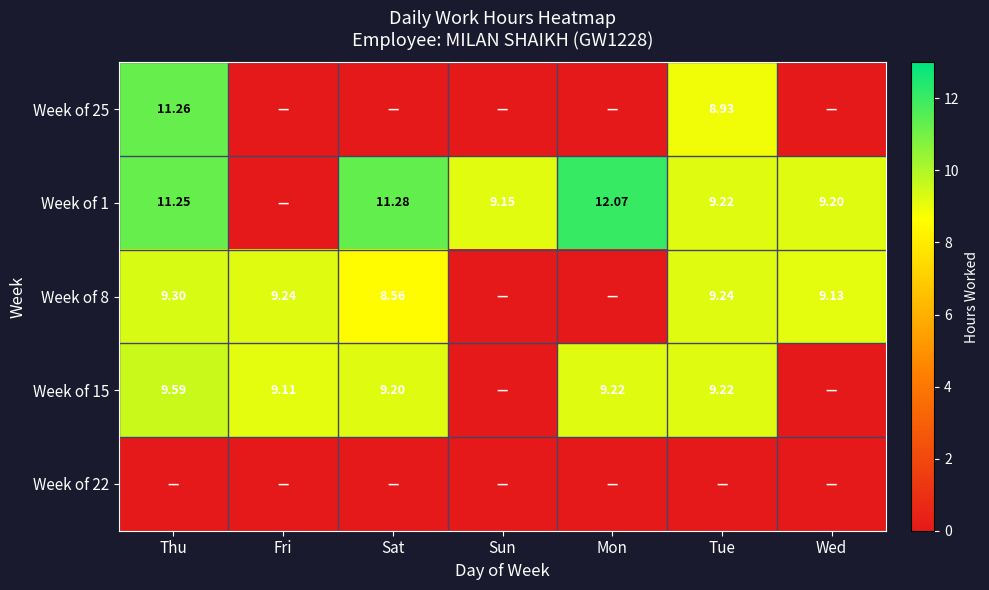

At which label is Week of 1 closest to 6?

Sun